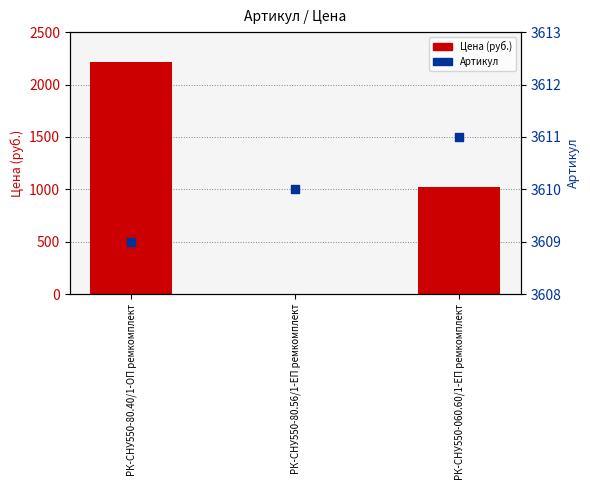

Which series contains the lowest Y value?

Цена (руб.)